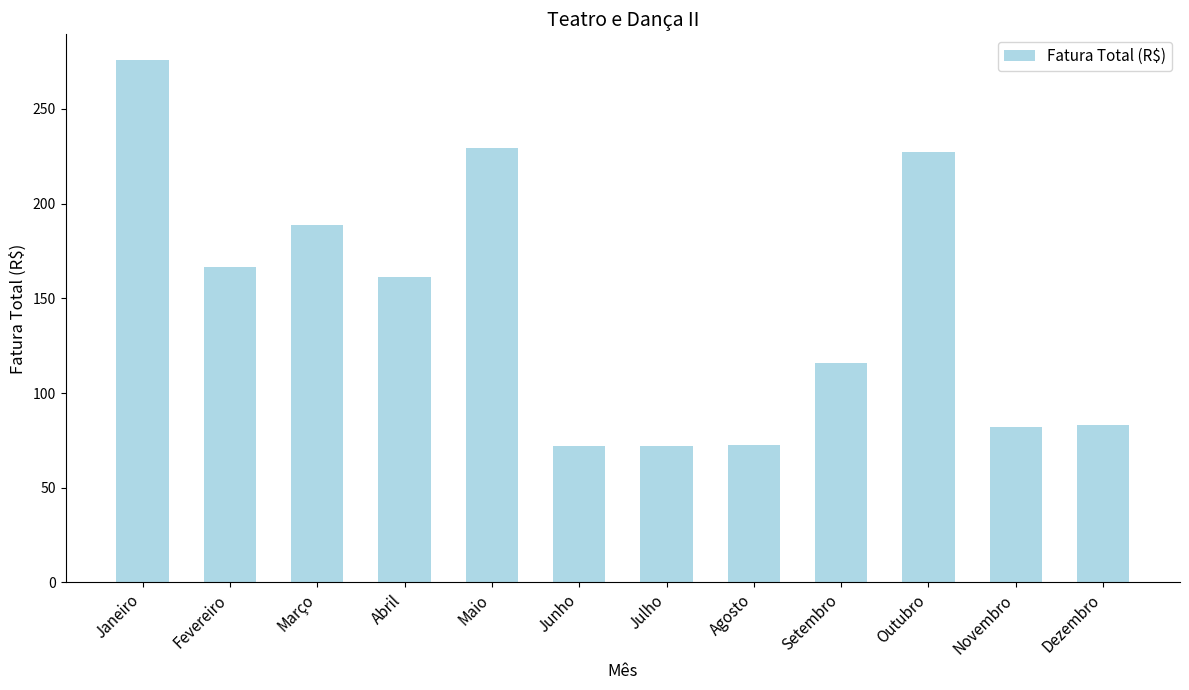

What is the value of the 7th bar from the left?

71.9